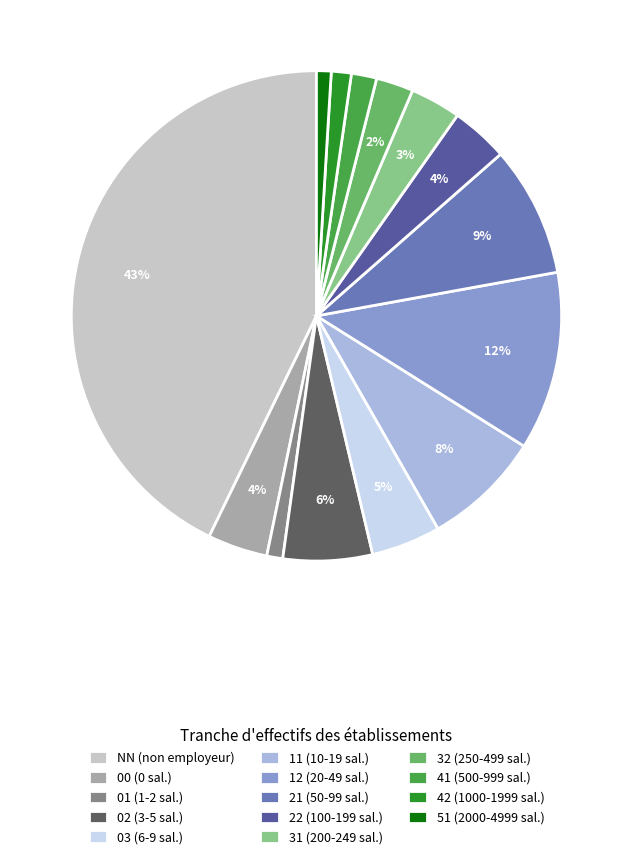

True or false: 42 accounts for 1% of the total.

True